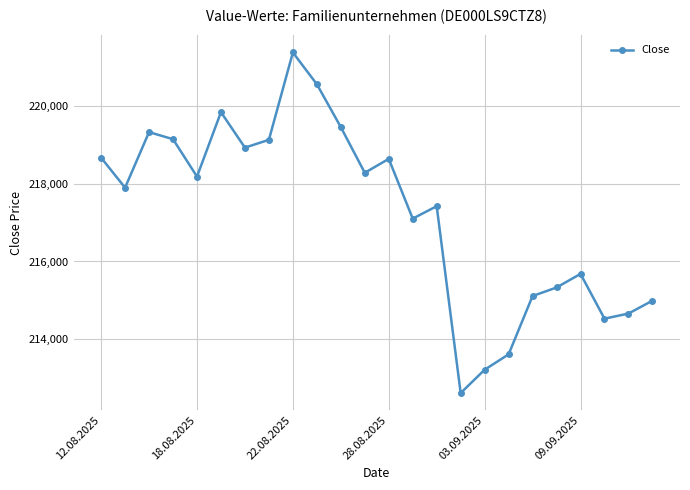

How many points are higher than both their immediate neighbors (excluding endpoints)?

6